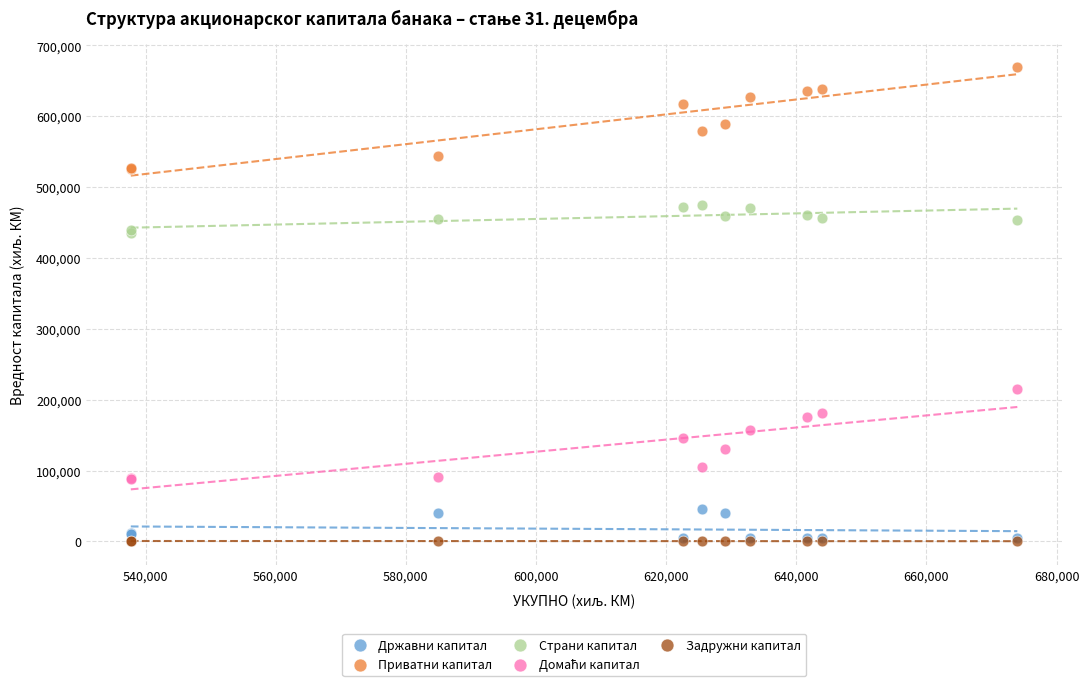

Which series contains the highest Y value?

Приватни капитал